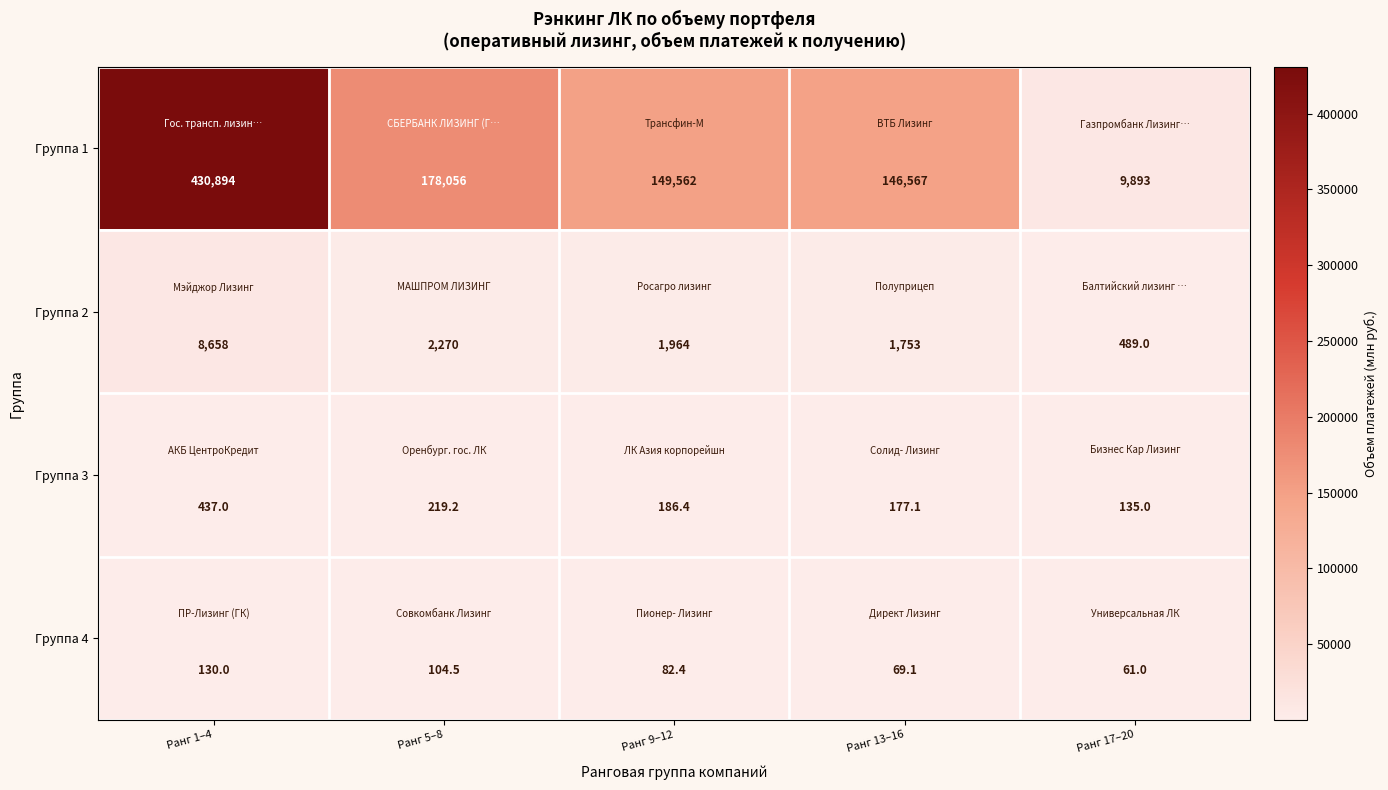

How many data points does each series have?

5